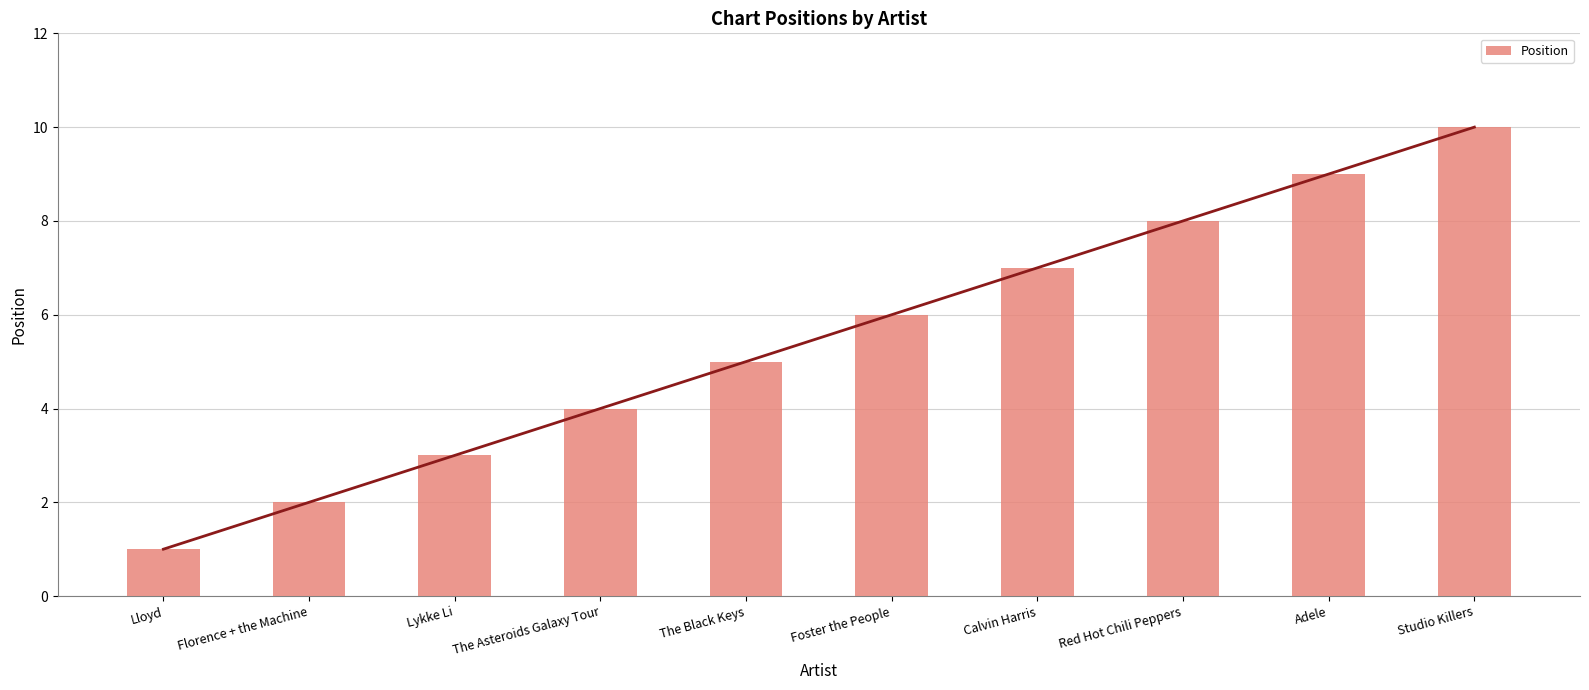

How many data points are less than 6?

5